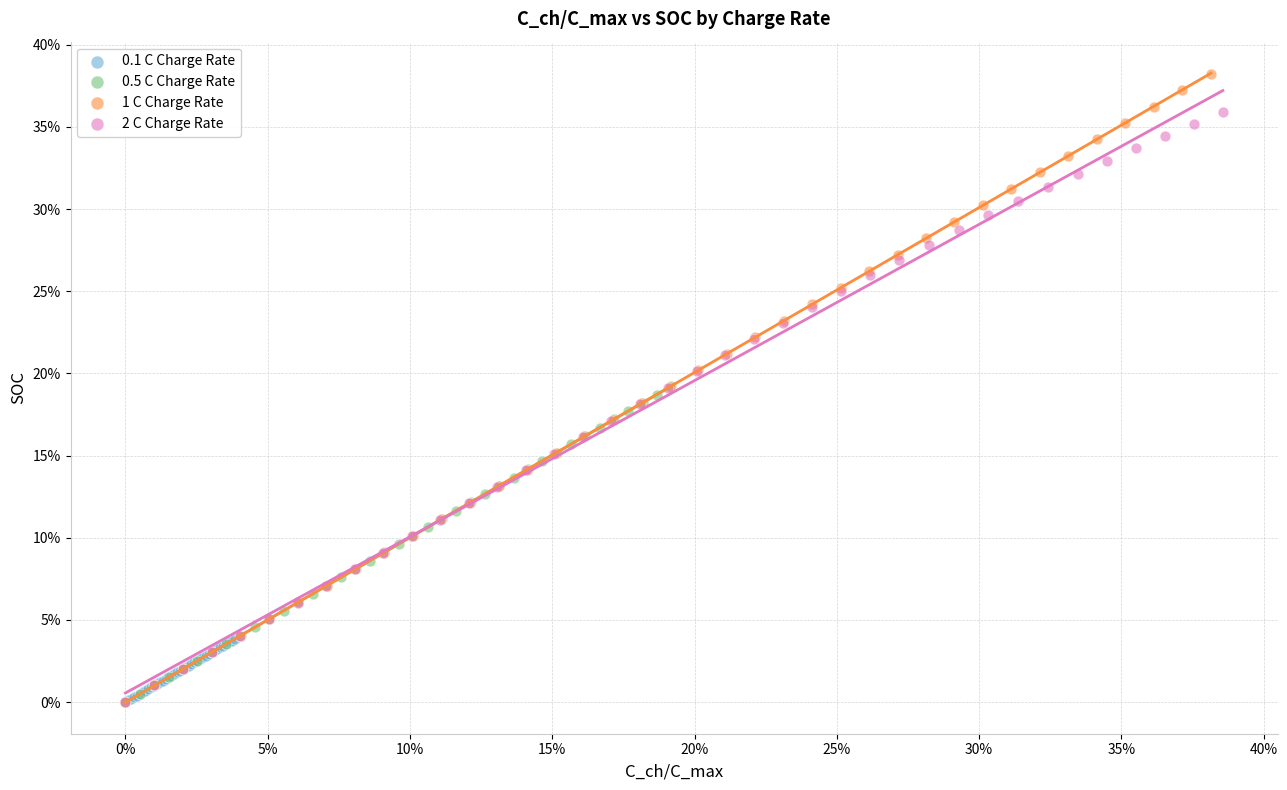

What are all the series names shown in the legend?

0.1 C Charge Rate, 0.5 C Charge Rate, 1 C Charge Rate, 2 C Charge Rate